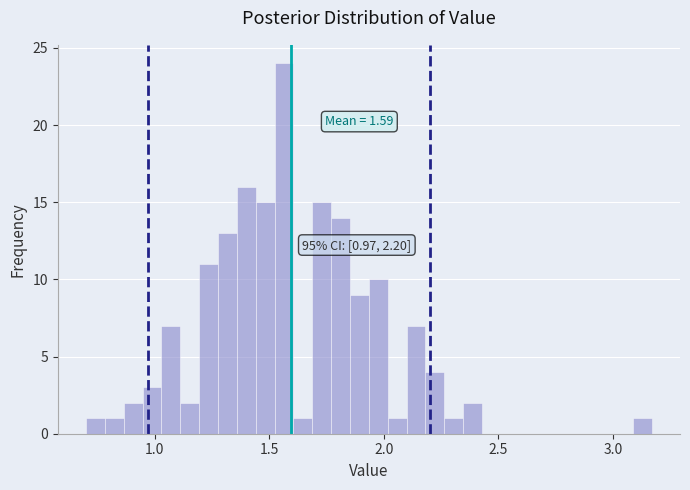

Read against the x-axis, roughly where is the centre of the tallest bar?

1.55